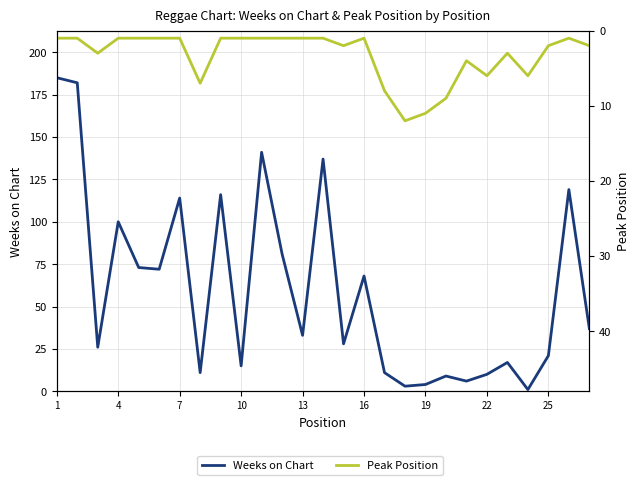

How many lines are shown in the chart?

2